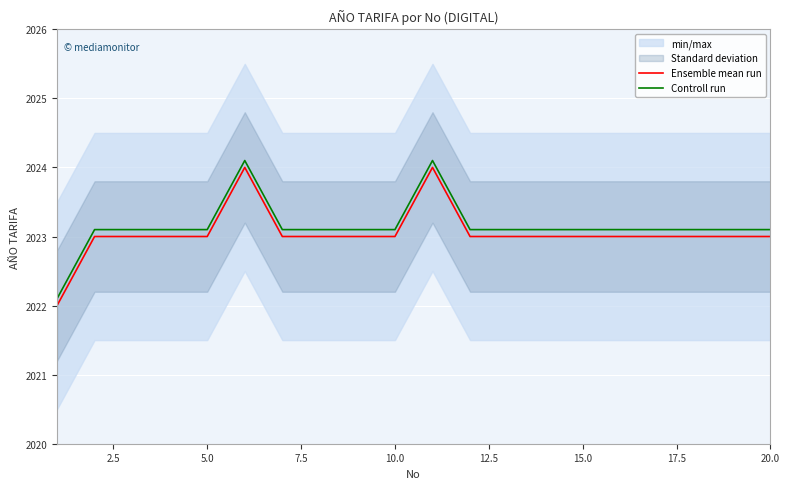

What is the lowest value of the Ensemble mean run series?

2022.0